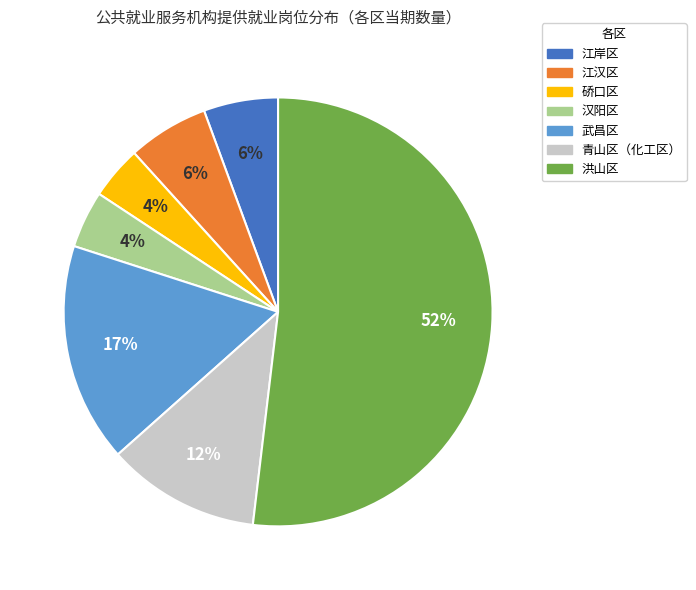

To the nearest percent, what portion does 武昌区 represent?

17%